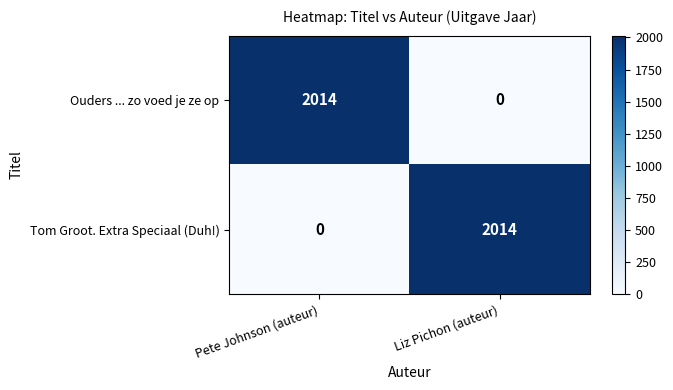

At which label does Ouders ... zo voed je ze op reach its peak?

Pete Johnson (auteur)